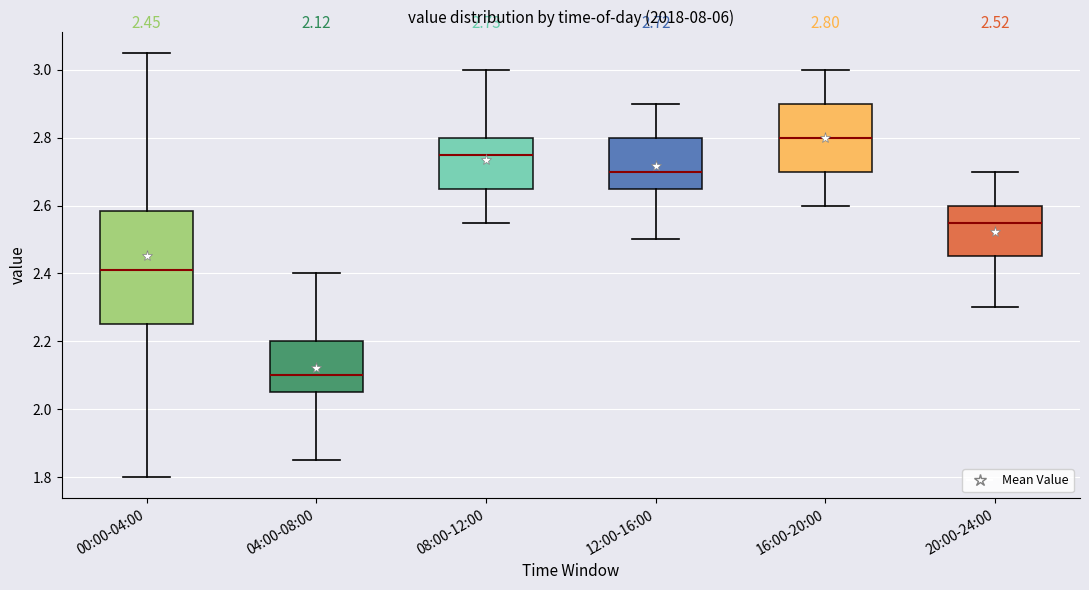

Which box has the highest median line?

16:00-20:00